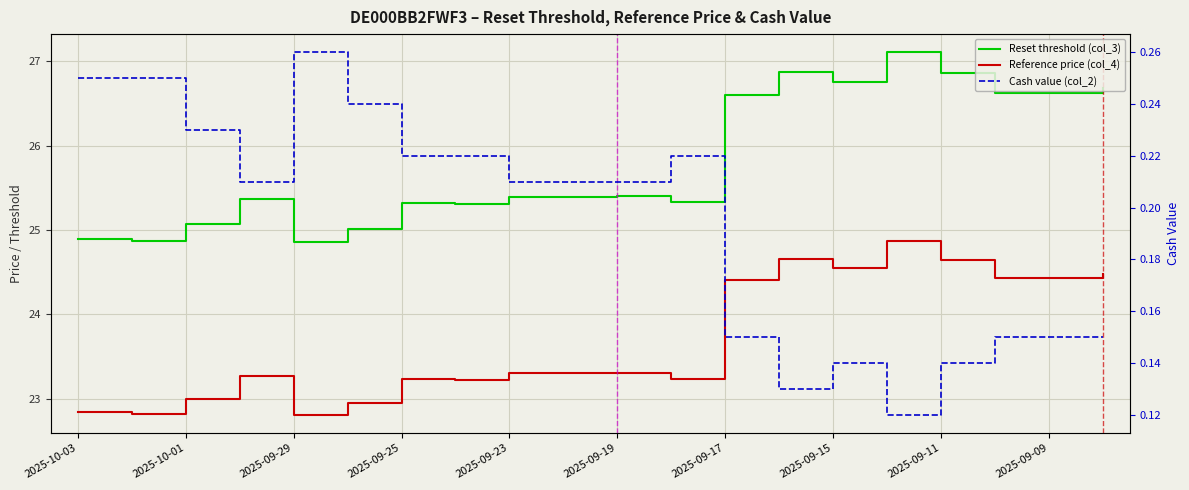

Is it true that Reference price (col_4) equals 38.2 at 2025-09-29?

False